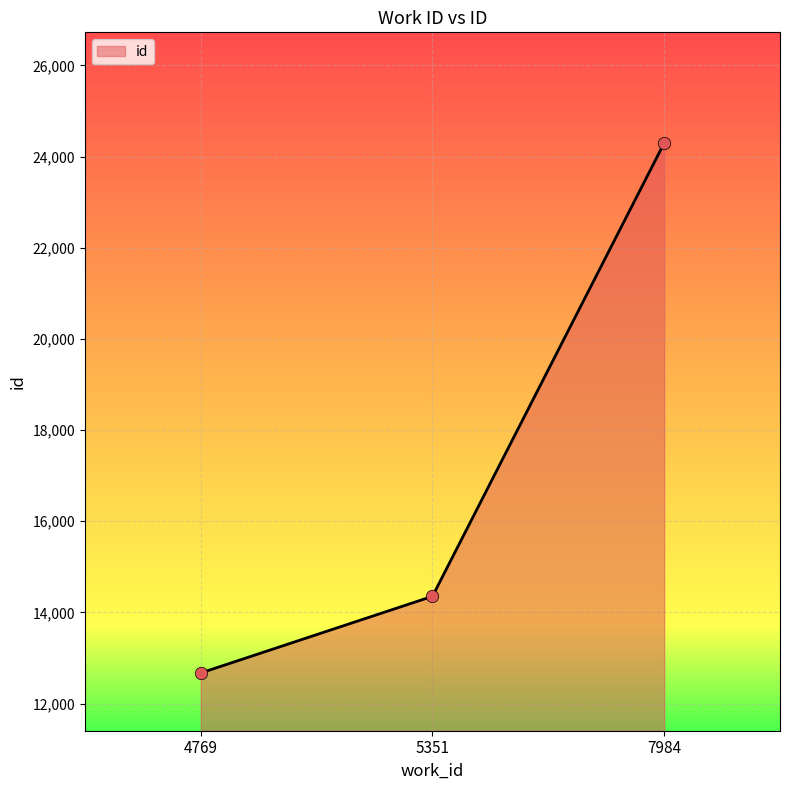

Between 4769 and 5351, which is larger?

5351